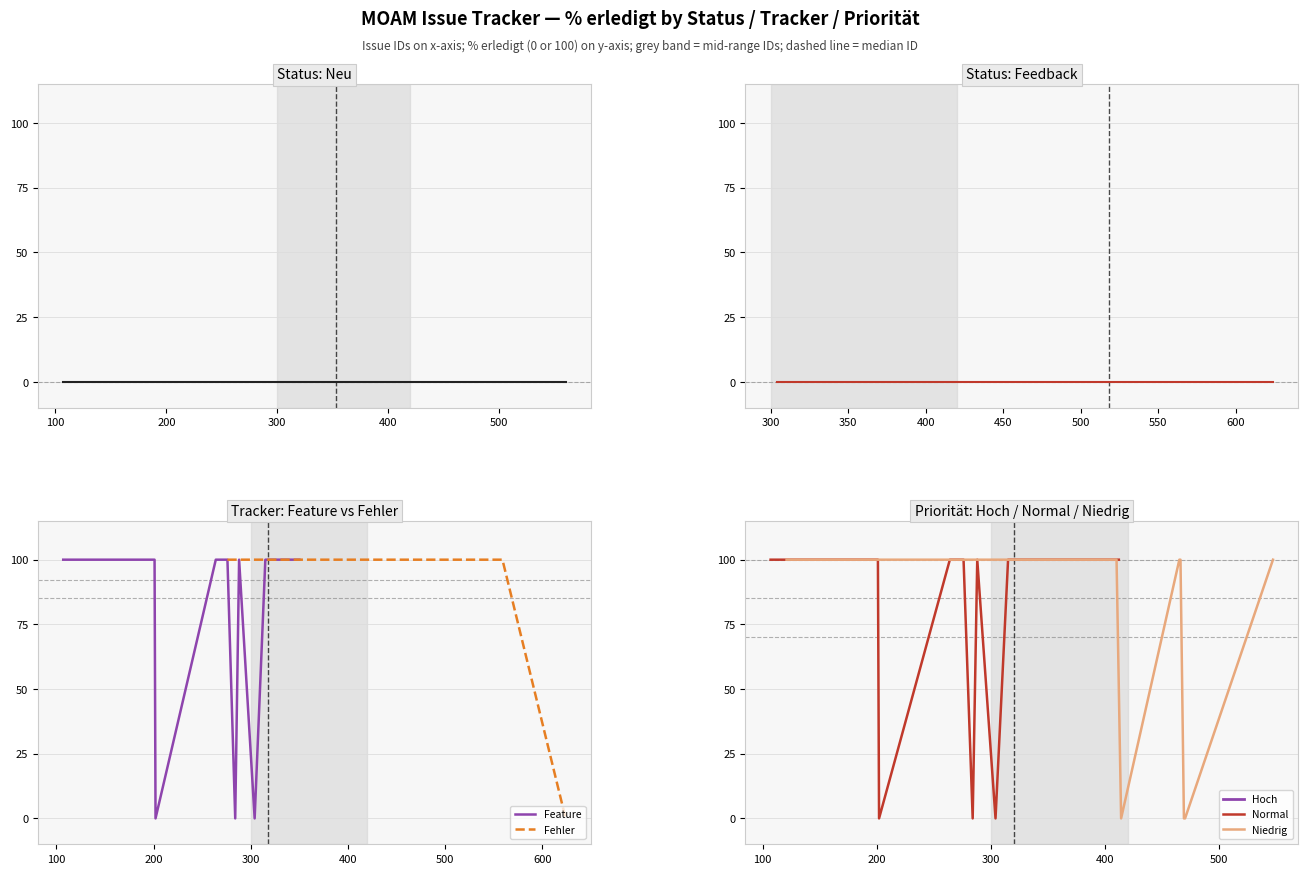

What is the difference between the highest and lowest values at 269?

100